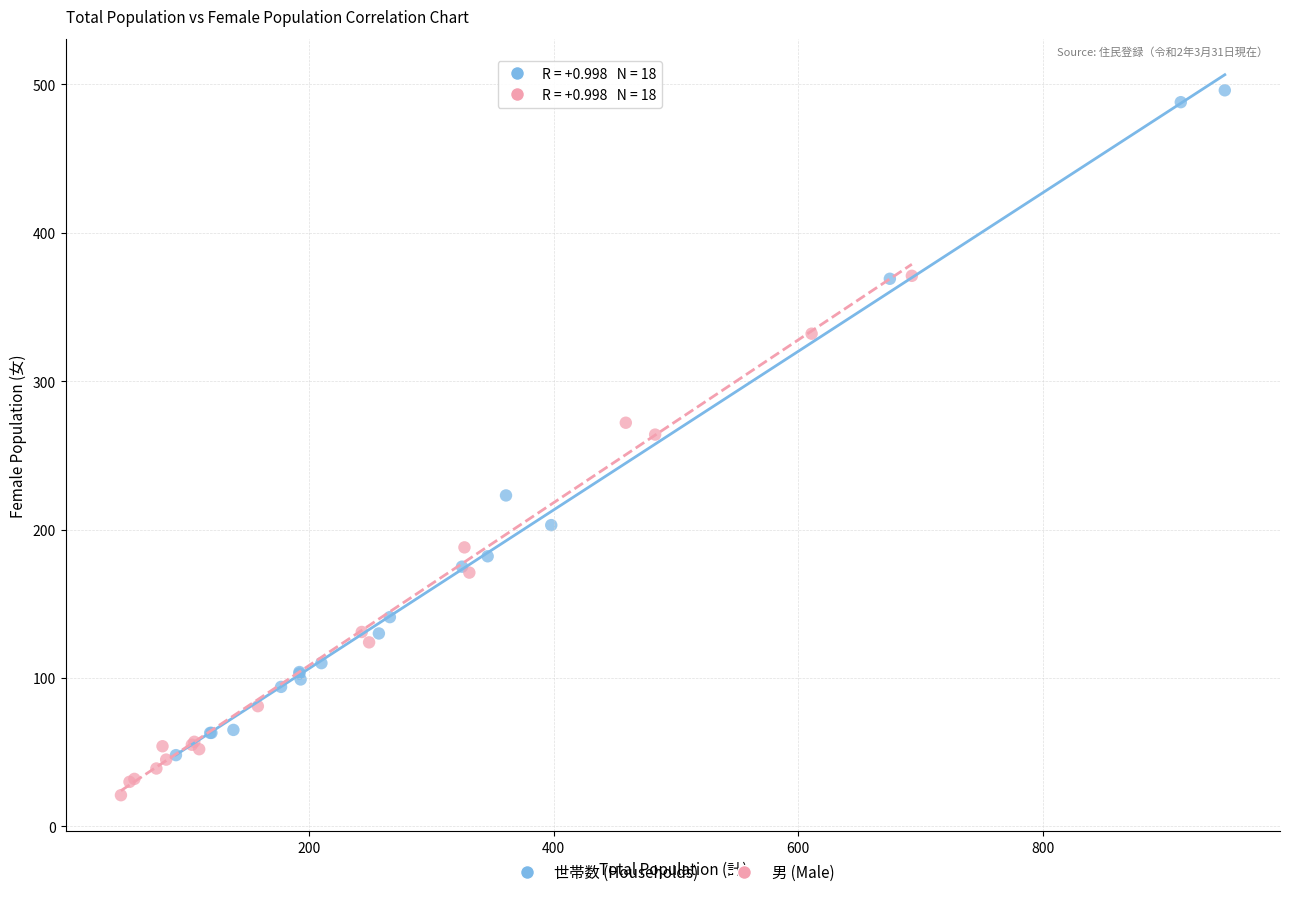

Which series reaches the minimum Y coordinate?

男 (Male)